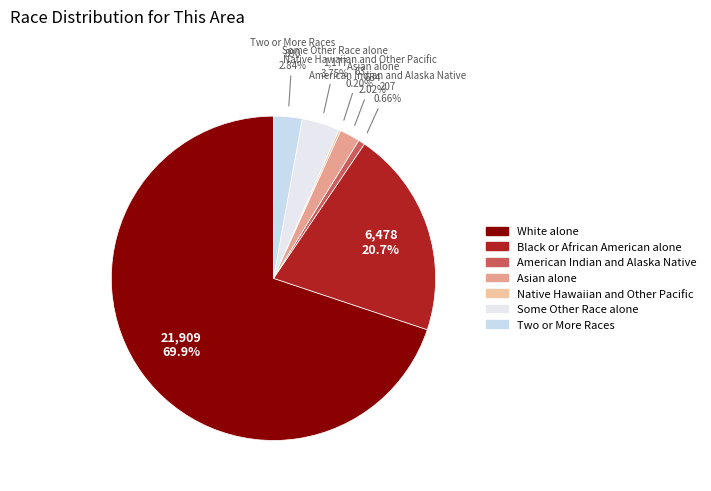

Which category has the biggest portion of the pie?

White alone